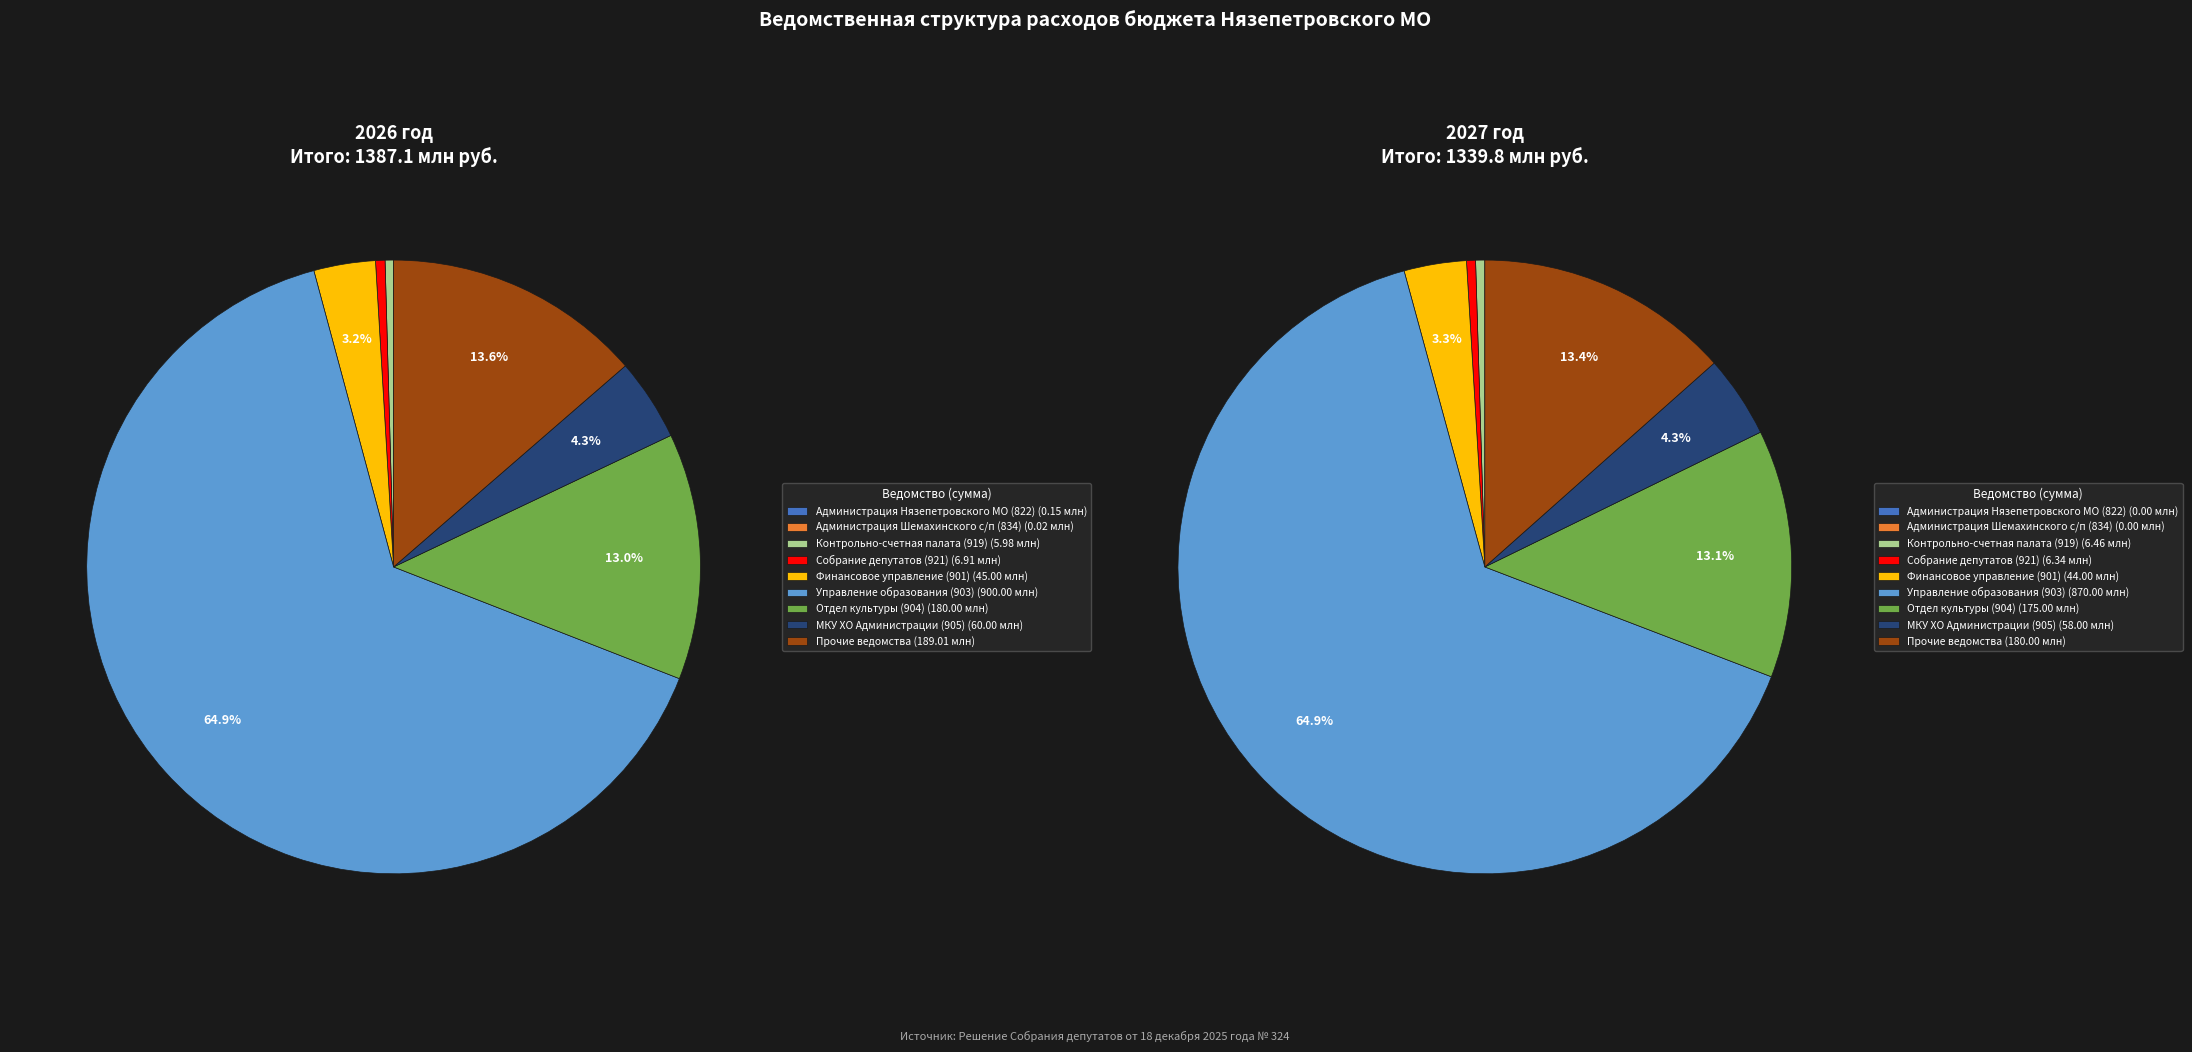

To the nearest percent, what is the difference between the largest and smallest slice percentages?

65%